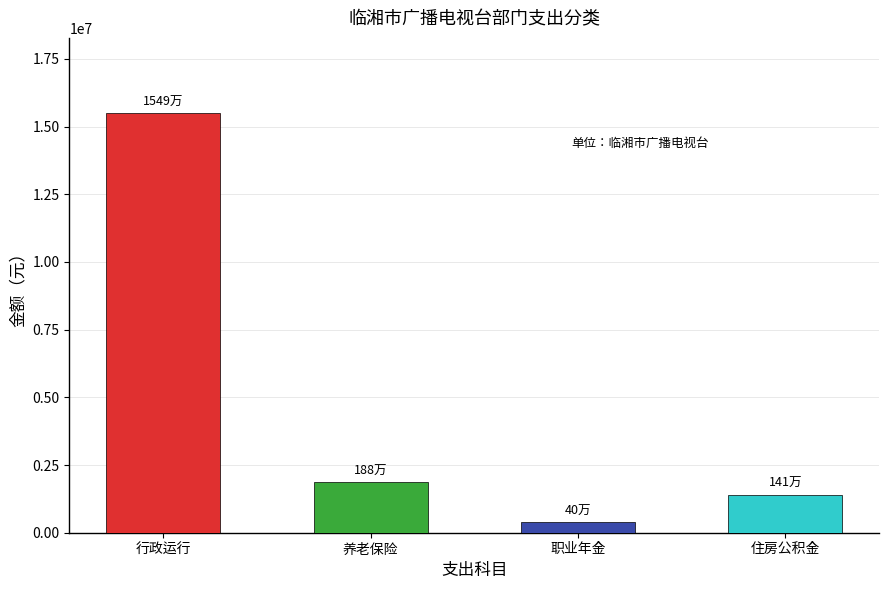

At which category does the chart reach its minimum across all series?

职业年金